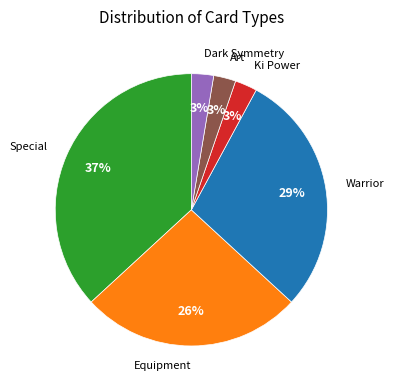

To the nearest percent, what is the average slice percentage?

17%